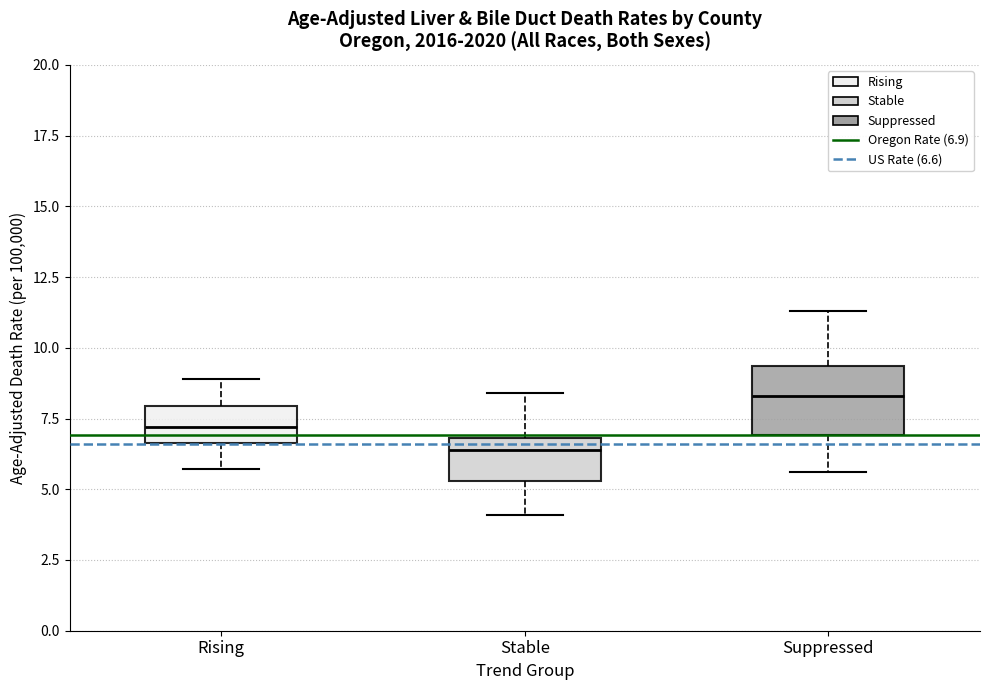

Reading left to right, transcribe this box plot: for each box, give where its median line is, the range the box spans, and where its two whiskers end, as read against the y-axis. The values are not printed on the chart, so give them approximately, as read against the axis.

Rising: median 7.0, box 6.5 to 8.0, whiskers 5.5 to 9.0
Stable: median 6.5, box 5.5 to 7.0, whiskers 4.0 to 8.5
Suppressed: median 8.5, box 7.0 to 9.5, whiskers 5.5 to 11.5